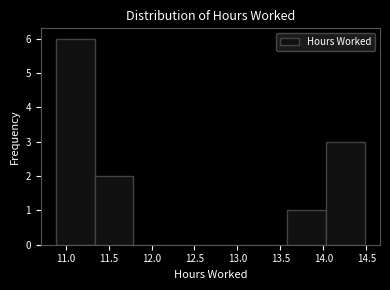

Reading left to right, list every bar in this chart as the range it spans on the x-axis followed by its height. Neither the bar edges nor the heights are printed on the chart, so give them approximately, as read against the axes.

10.90 to 11.35: 6
11.35 to 11.80: 2
11.80 to 12.25: 0
12.25 to 12.70: 0
12.70 to 13.15: 0
13.15 to 13.60: 0
13.60 to 14.05: 1
14.05 to 14.50: 3